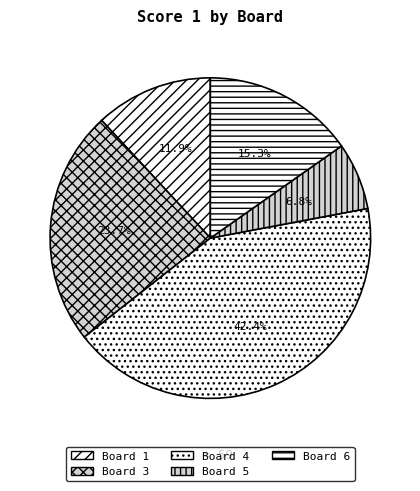

Count the number of slices in the pie.

5